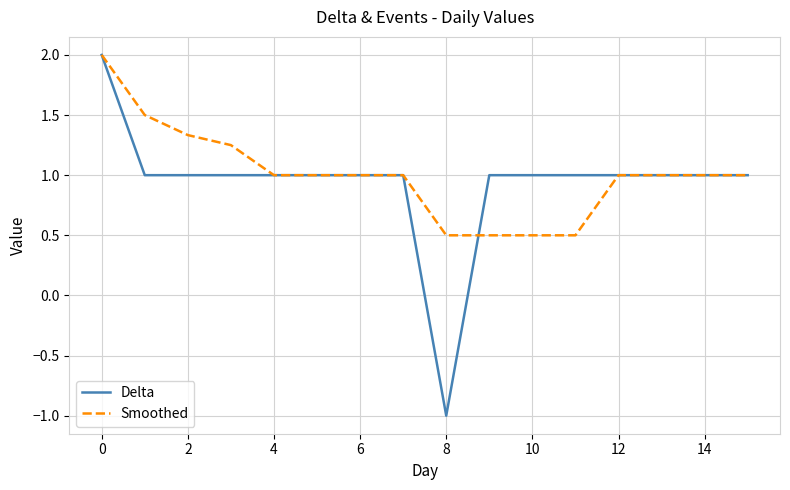

What are all the series names shown in the legend?

Delta, Smoothed